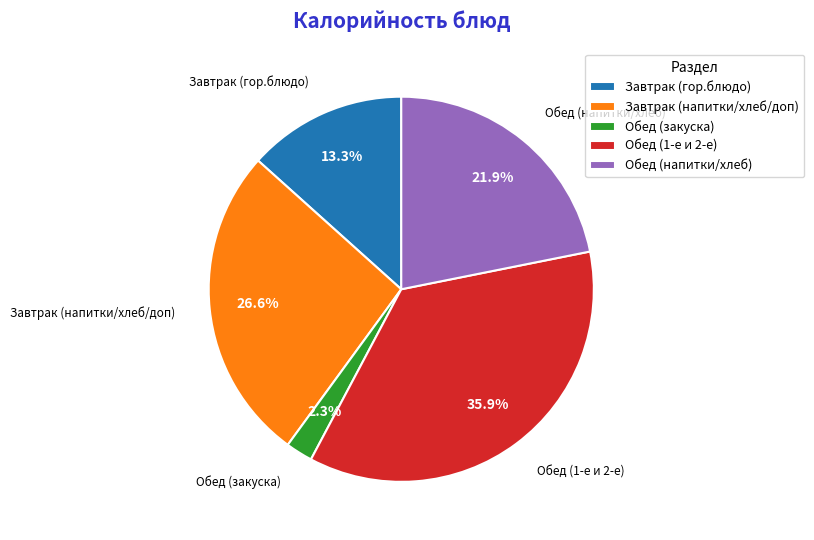

Which slice is the largest?

Обед (1-е и 2-е)